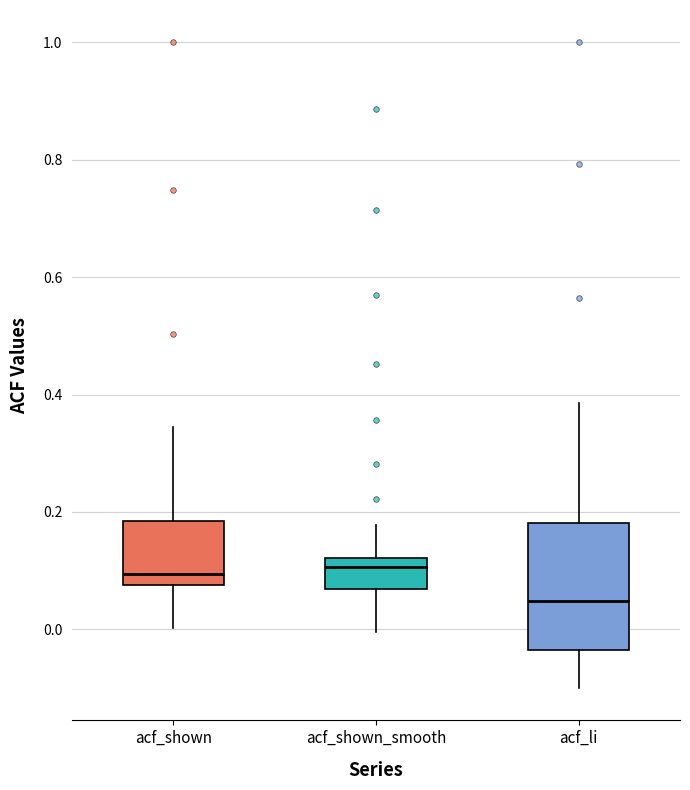

Reading left to right, read every box against the y-axis: the position of its median line, the range the box covers, and the ends of its whiskers. The values are not printed on the chart, so give them approximately, as read against the axis.

acf_shown: median 0.10, box 0.08 to 0.18, whiskers 0.00 to 0.34
acf_shown_smooth: median 0.10, box 0.06 to 0.12, whiskers 0.00 to 0.18
acf_li: median 0.04, box -0.04 to 0.18, whiskers -0.10 to 0.38